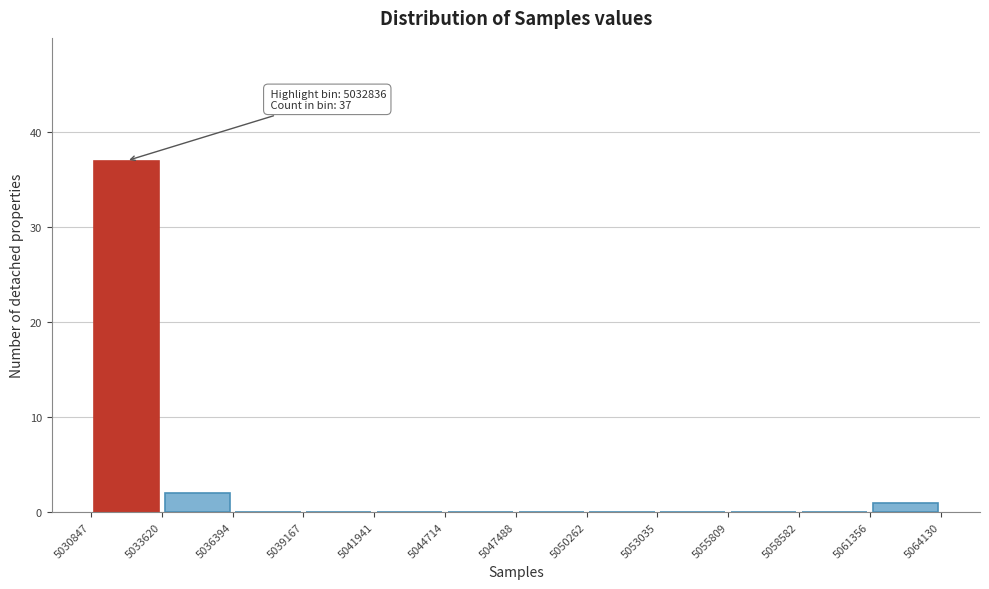

Which range on the x-axis has the tallest bar?

5030847 to 5033620